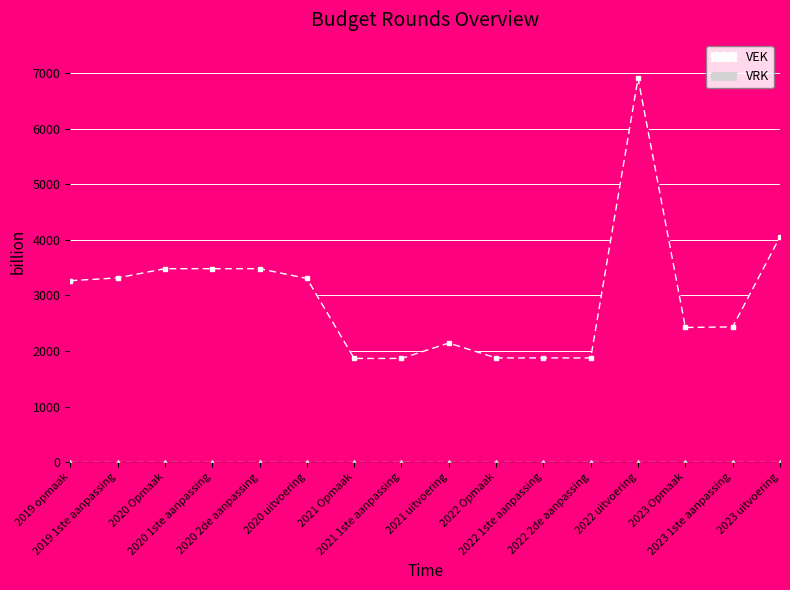

List the labels in order of VEK line value, smallest first.

2021 Opmaak, 2021 1ste aanpassing, 2022 Opmaak, 2022 1ste aanpassing, 2022 2de aanpassing, 2021 uitvoering, 2023 Opmaak, 2023 1ste aanpassing, 2019 opmaak, 2020 uitvoering, 2019 1ste aanpassing, 2020 Opmaak, 2020 1ste aanpassing, 2020 2de aanpassing, 2023 uitvoering, 2022 uitvoering